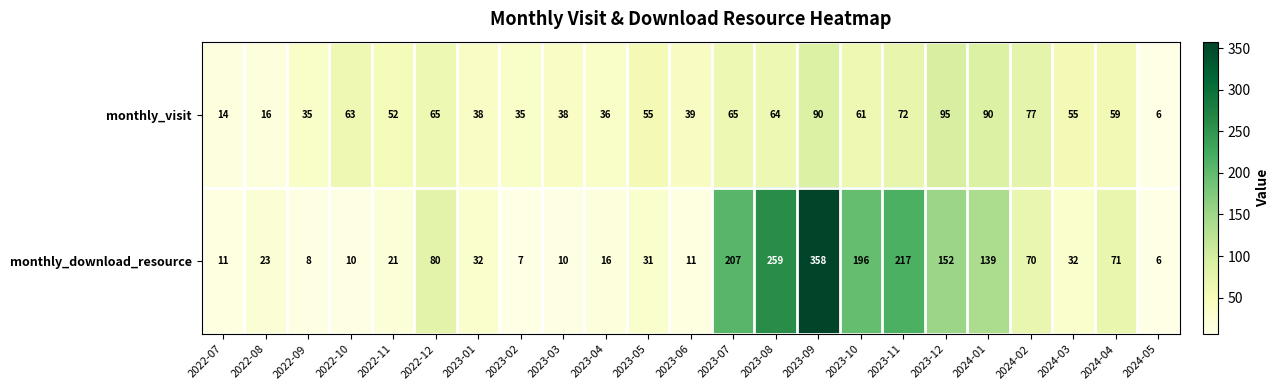

Rank the series at 2023-08 from highest to lowest value.

monthly_download_resource, monthly_visit